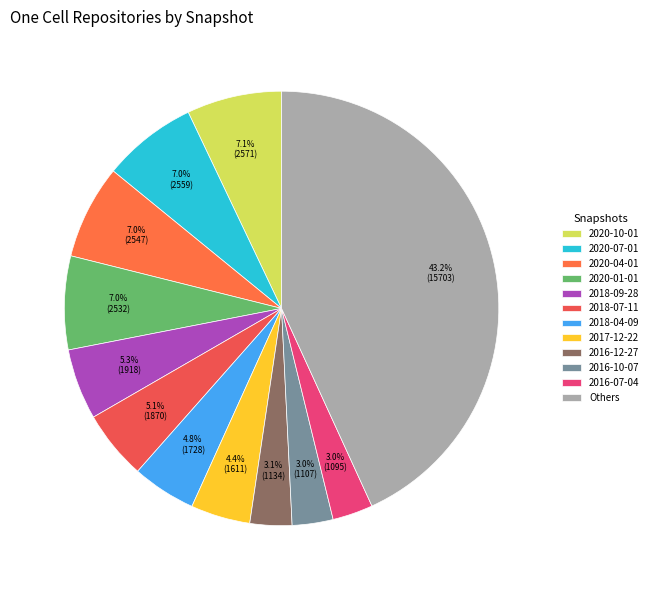

Does any single category account for the majority?

No